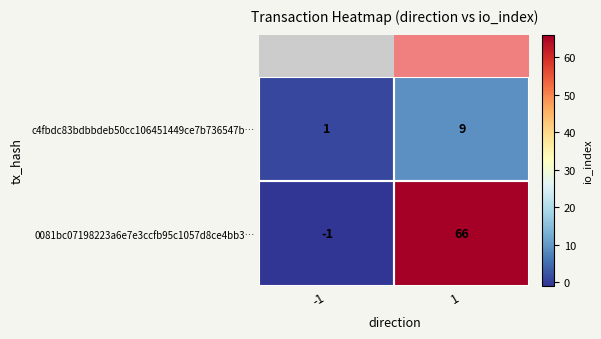

Read the c4fbdc83bdbbdeb50cc106451449ce7b736547b… value at 1.

9